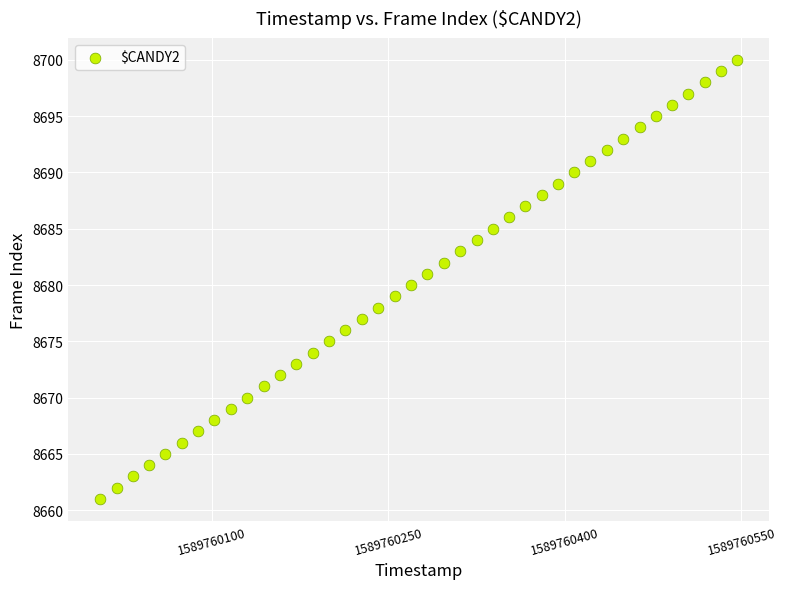

What is the range of Y values (max minus min)?

39